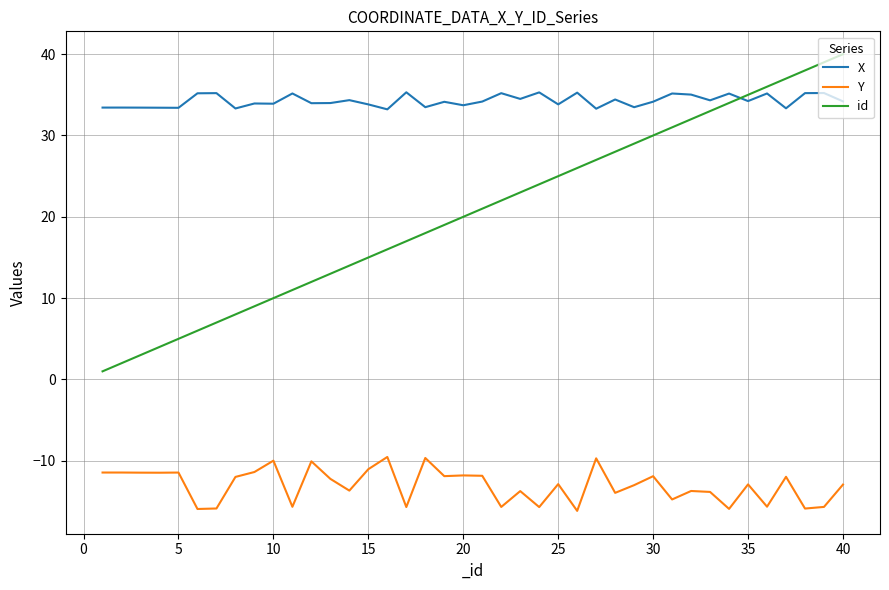

Which series has the widest spread of values?

id